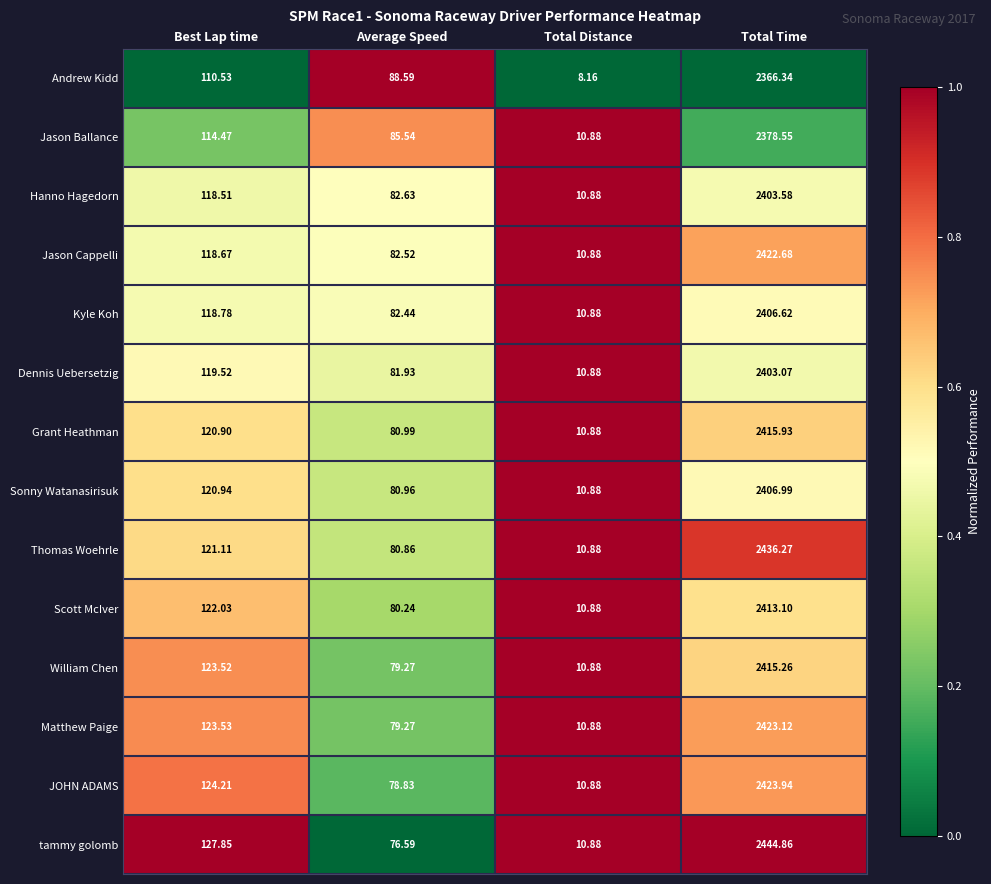

What is the spread (max minus min) of values at Best Lap time?

17.3